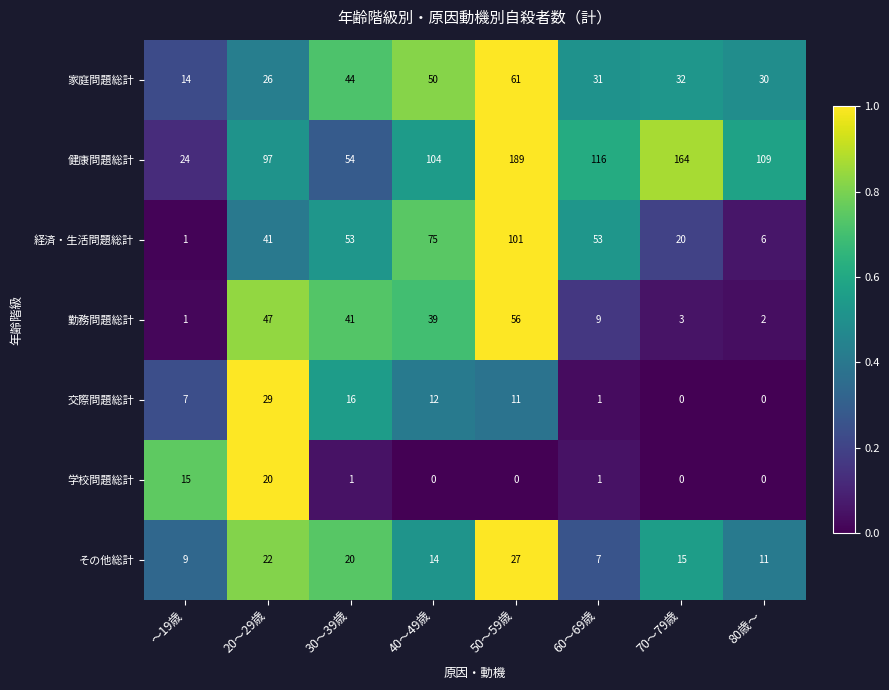

Which category has the highest value across all series?

50～59歳